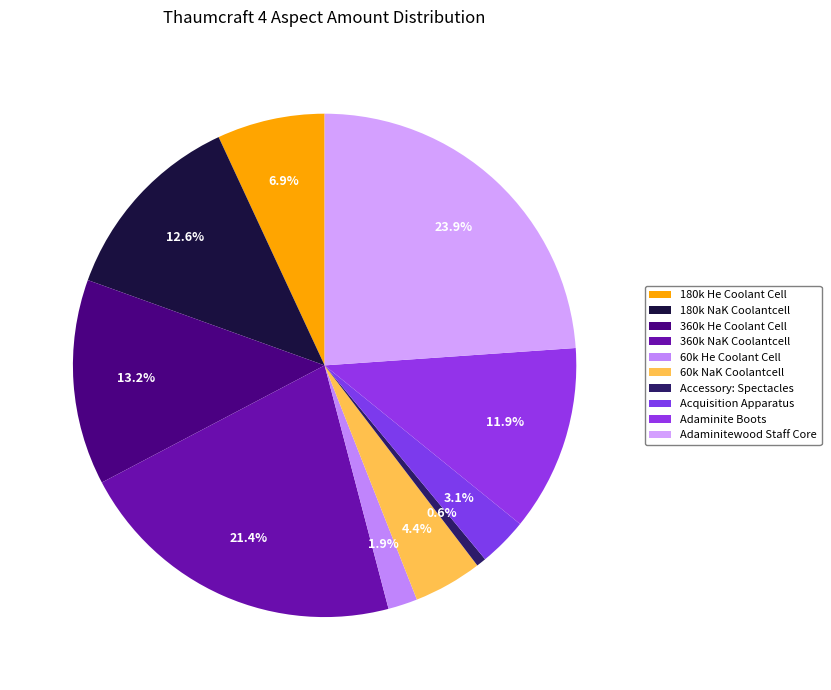

Does any single category account for the majority?

No